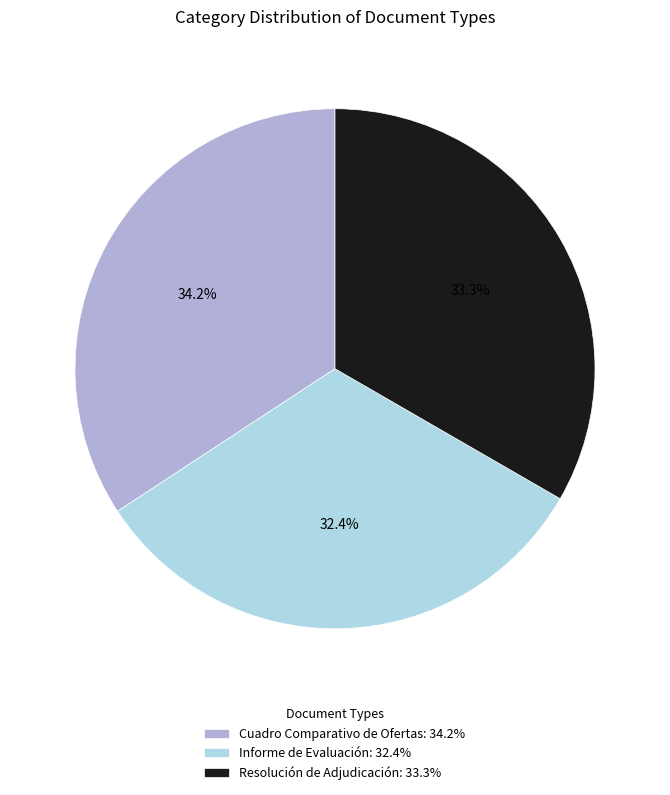

To the nearest percent, what is the difference between the Cuadro Comparativo de Ofertas and Informe de Evaluación slice percentages?

2%